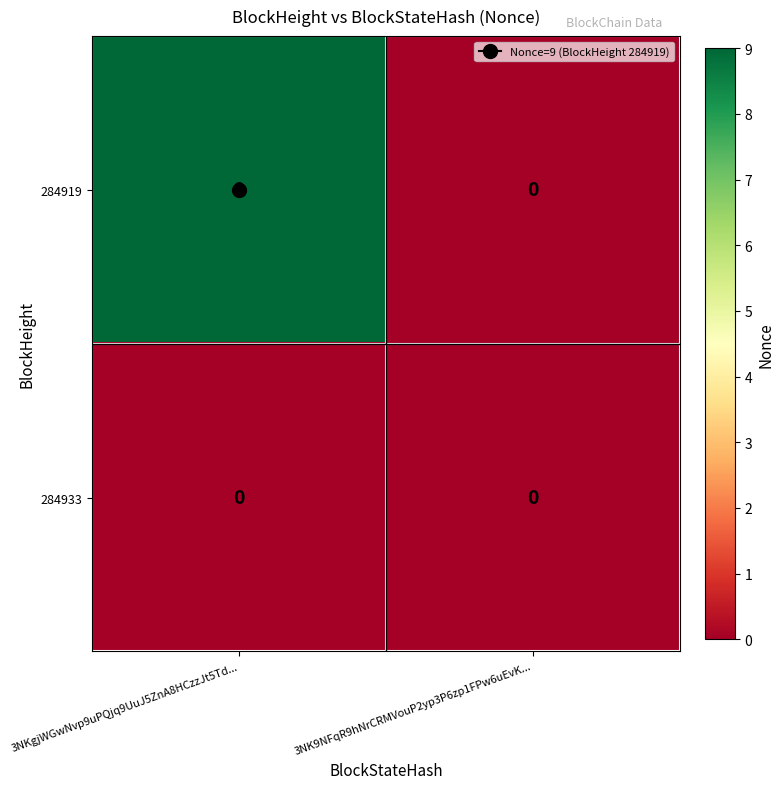

At 3NKgjWGwNvp9uPQjq9UuJ5ZnA8HCzzJt5Td..., list the series in order from largest to smallest.

284919, 284933